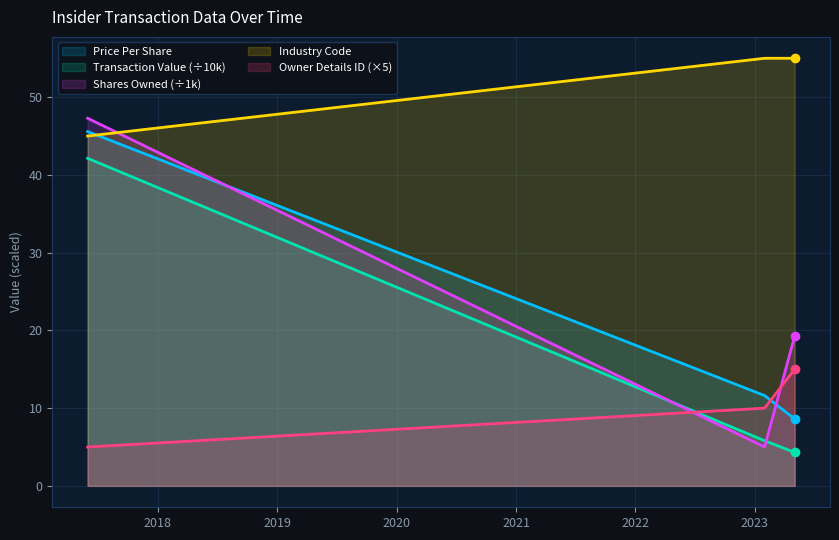

Rank the series at 2023-05-03 from highest to lowest value.

ind, sharesOwnedFollowingTransaction, rptOwnerDetailsId, transactionPricePerShare, transactionValue